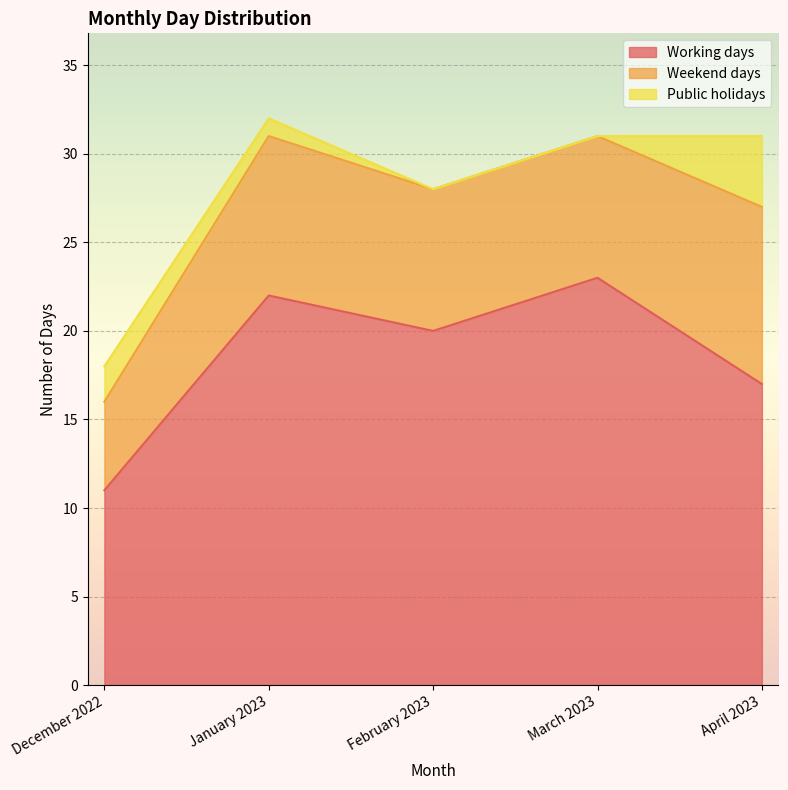

At which category is the sum across all series the highest?

January 2023